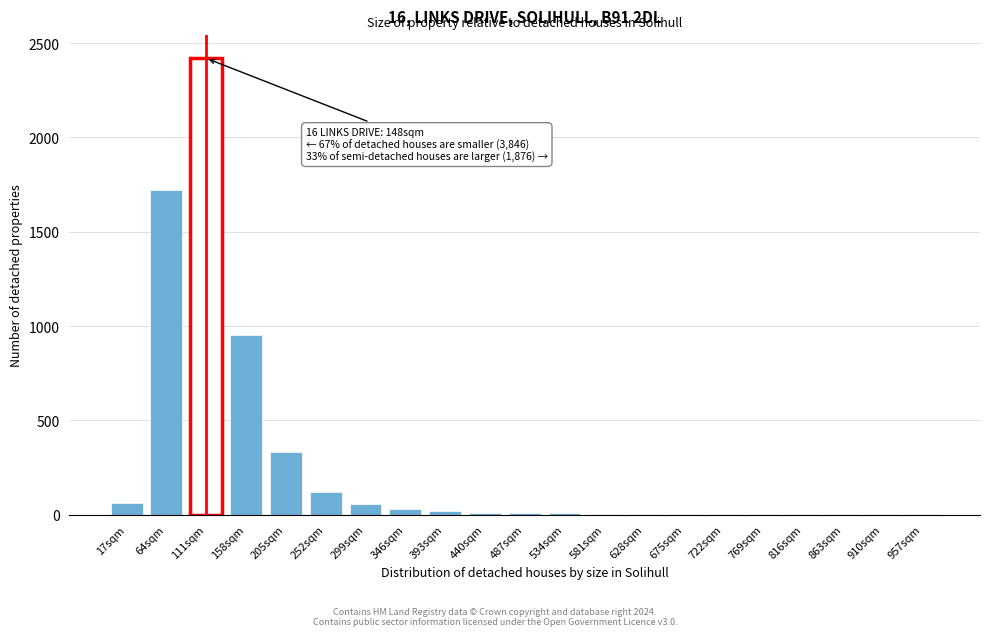

What is the greatest value displayed?

2420